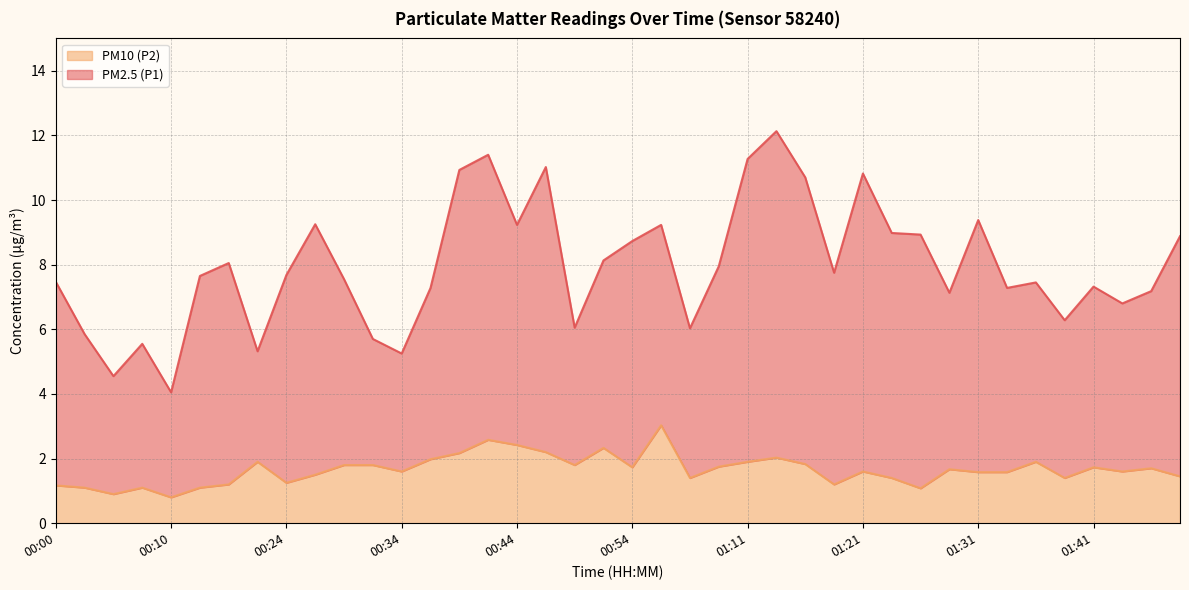

Is it true that PM10 (P2) equals 1.8 at 00:29?

True